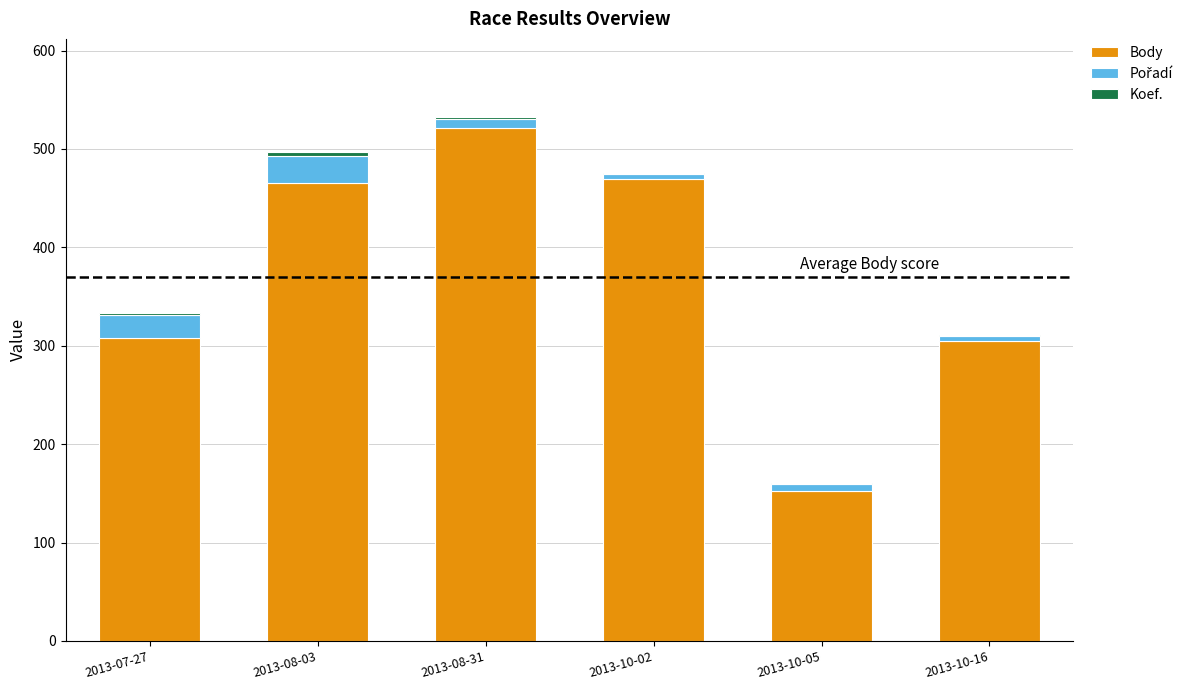

At which label does Body reach its peak?

2013-08-31